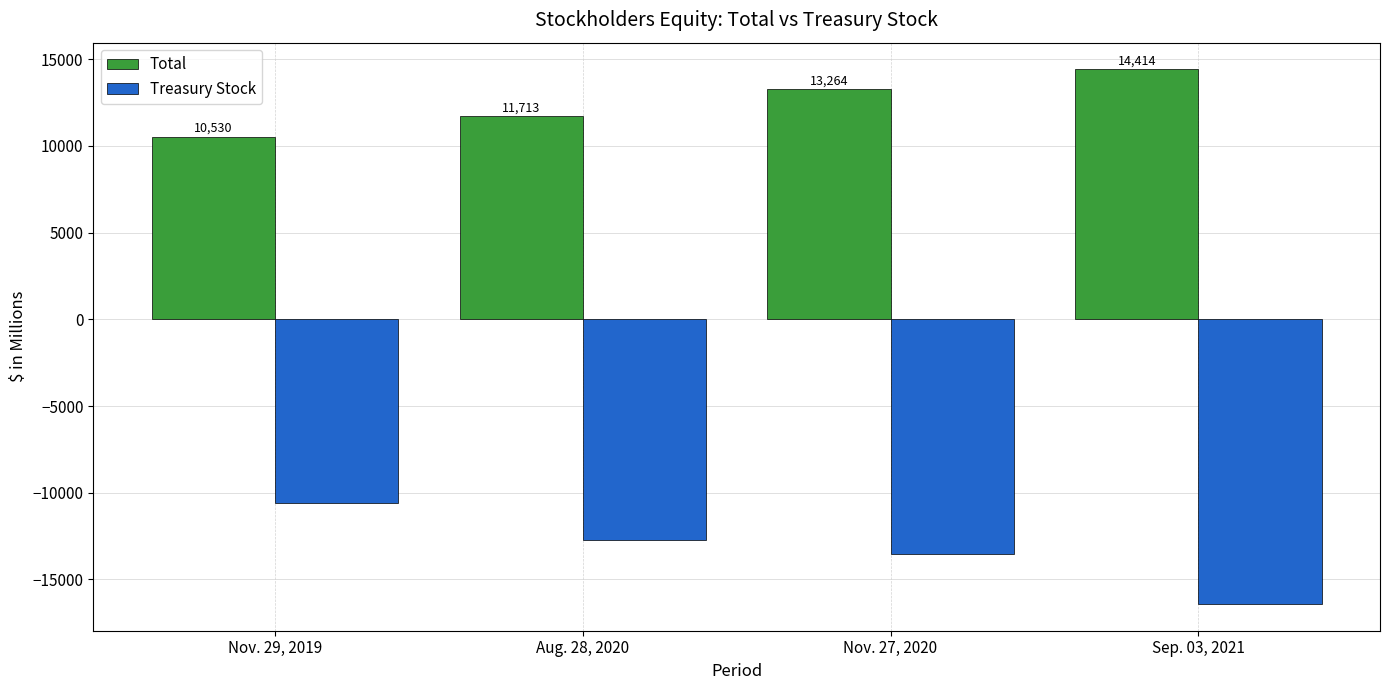

Between Nov. 27, 2020 and Sep. 03, 2021, which series saw the biggest shift?

Treasury Stock